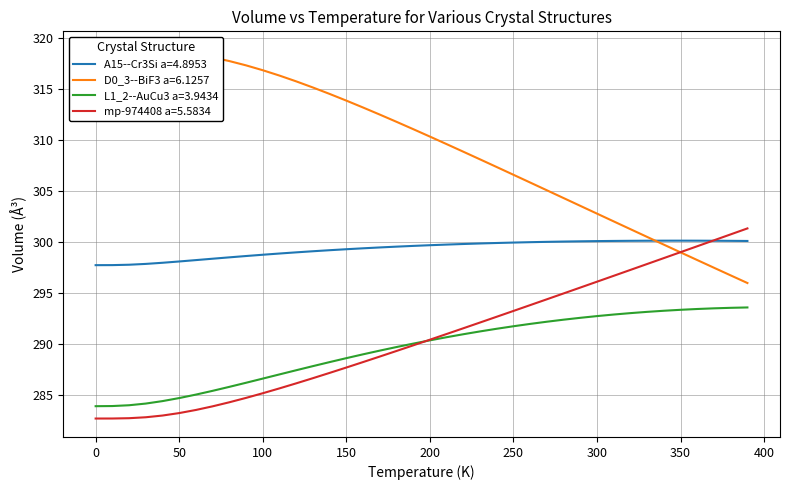

True or false: A15--Cr3Si a=4.8953 and L1_2--AuCu3 a=3.9434 cross at least once.

False